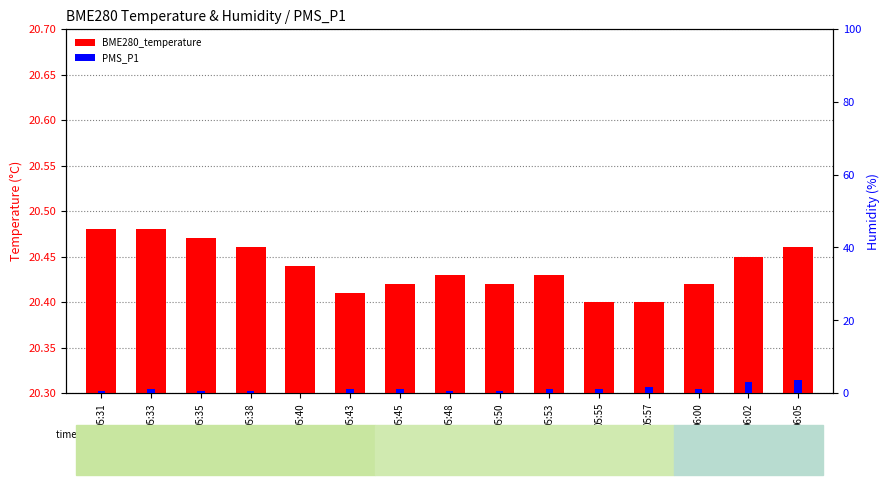

At which label does PMS_P1 first exceed 1?

05:57